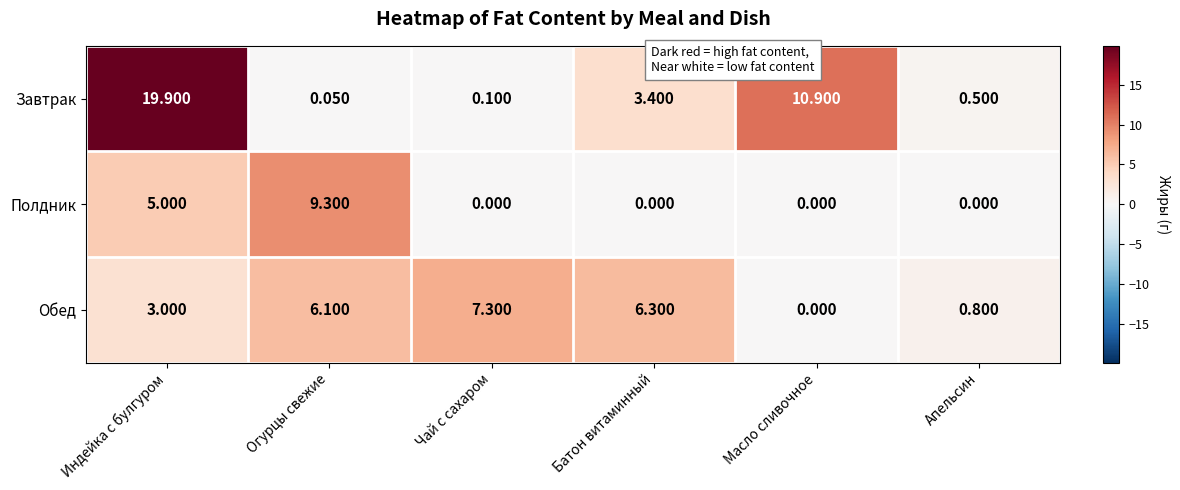

How many data points does each series have?

6